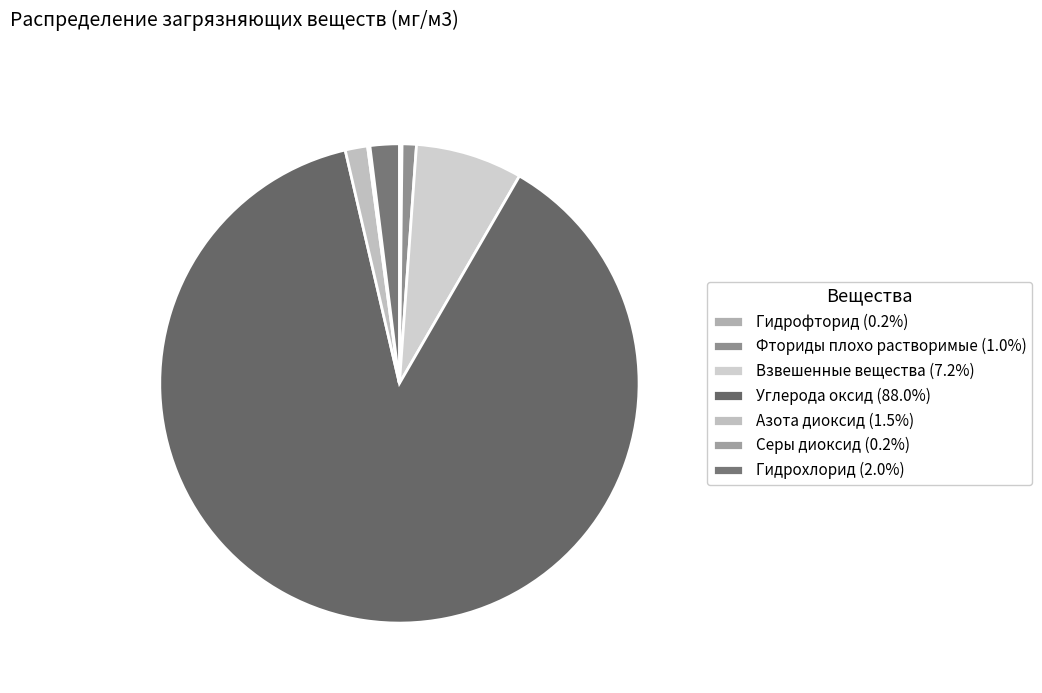

Is Углерода оксид the majority of the pie?

Yes